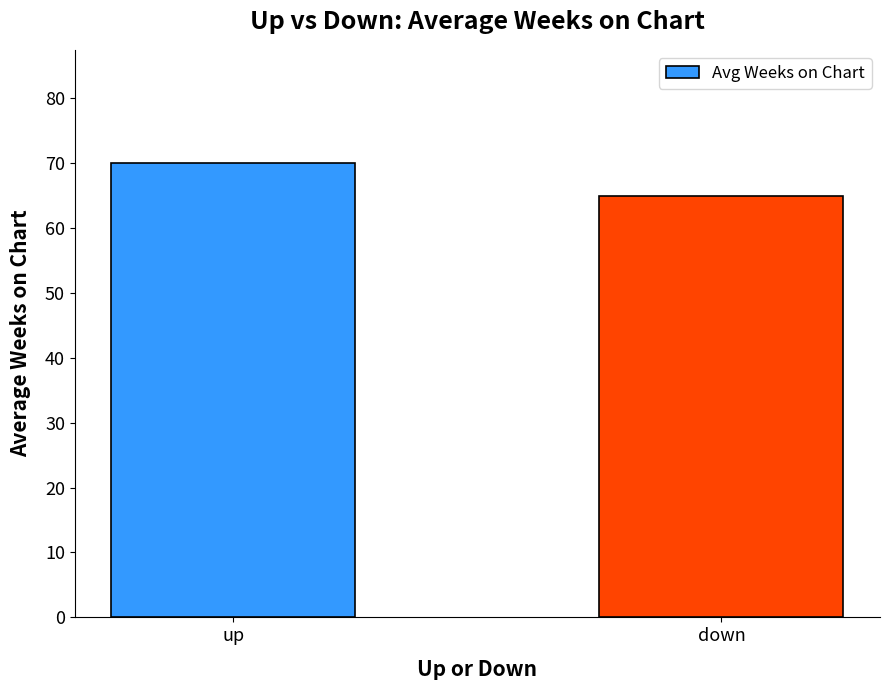

The value at down is 29.5. True or false?

False